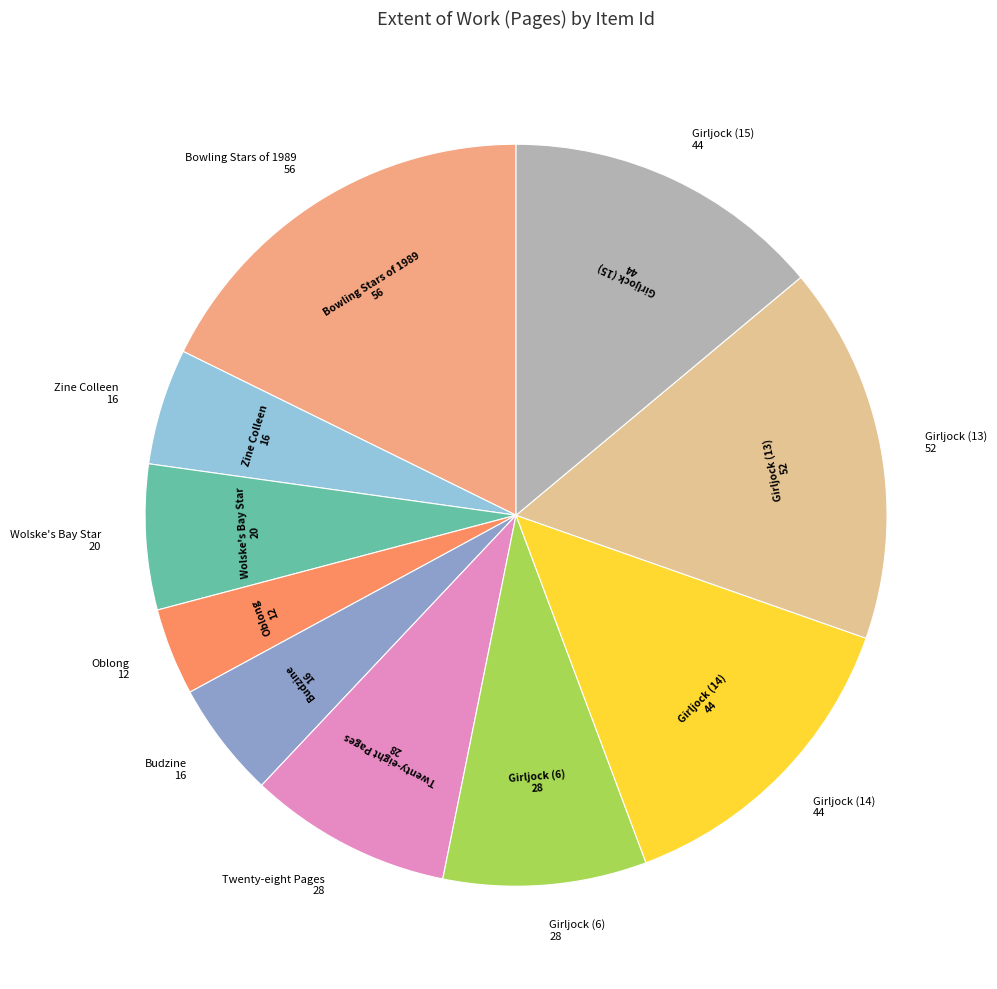

How many slices are in this pie chart?

10